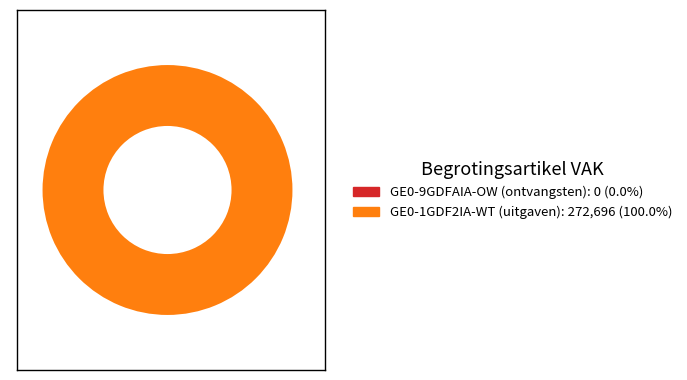

Does any single category account for the majority?

Yes